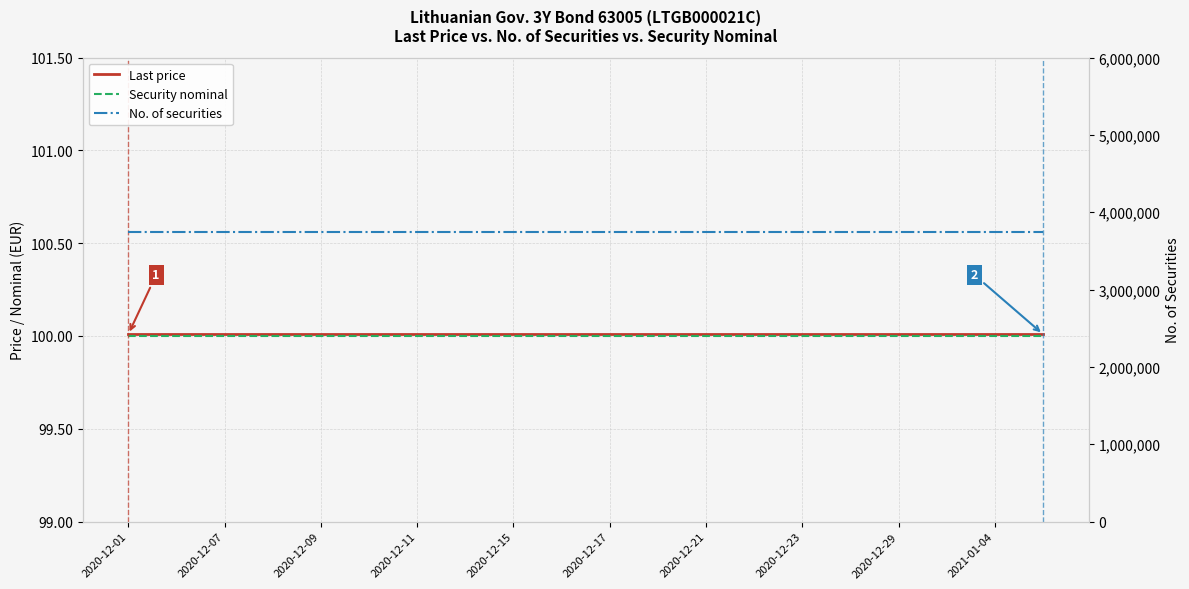

True or false: Security nominal and No. of securities cross at least once.

False